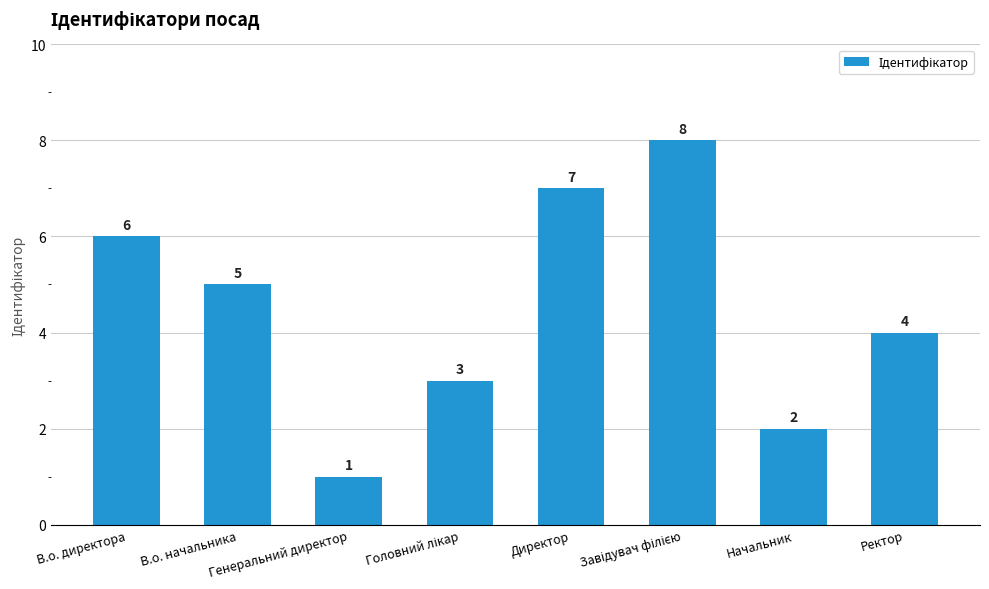

What is the label of the 5th bar from the left?

Директор